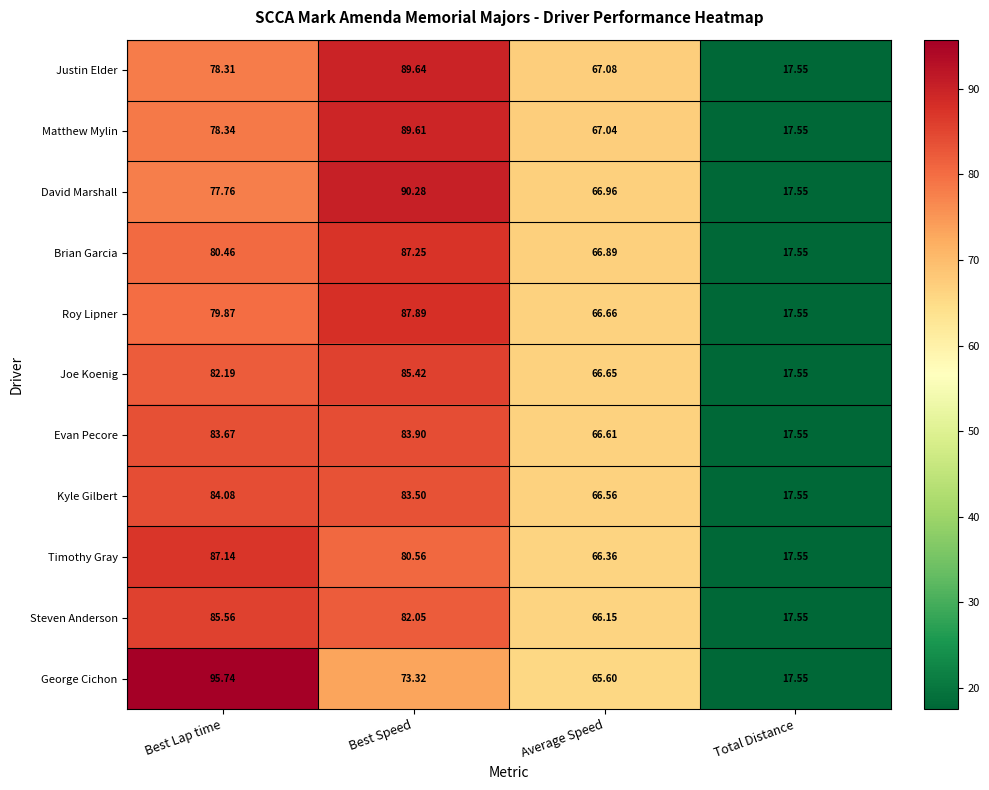

Is the value of Brian Garcia at Best Lap time greater than the value of Roy Lipner at Average Speed?

Yes